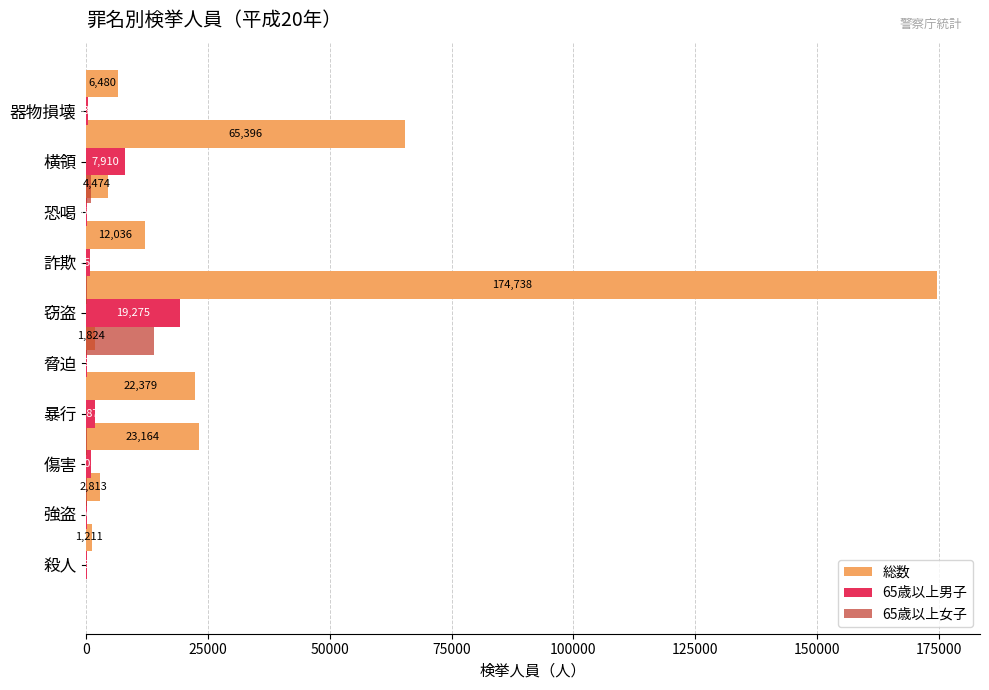

What is the difference between the second highest and second lowest values in the 総数 series?

63572